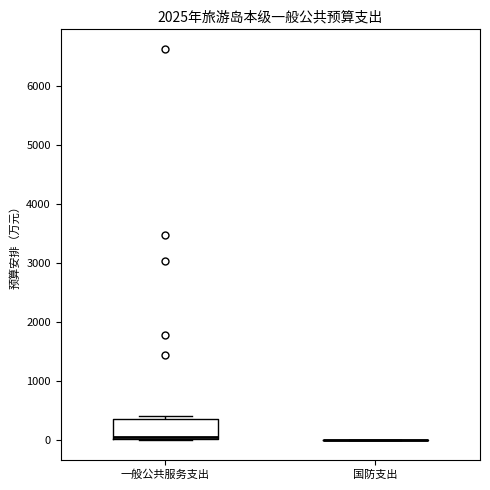

Reading left to right, transcribe this box plot: for each box, give where its median line is, the range the box spans, and where its two whiskers end, as read against the y-axis. The values are not printed on the chart, so give them approximately, as read against the axis.

一般公共服务支出: median 100 (drawn on the box's lower edge), box 0 to 400, whiskers 0 to 400 (just above the box's upper edge)
国防支出: box collapsed to a line at 0, whiskers 0 to 0